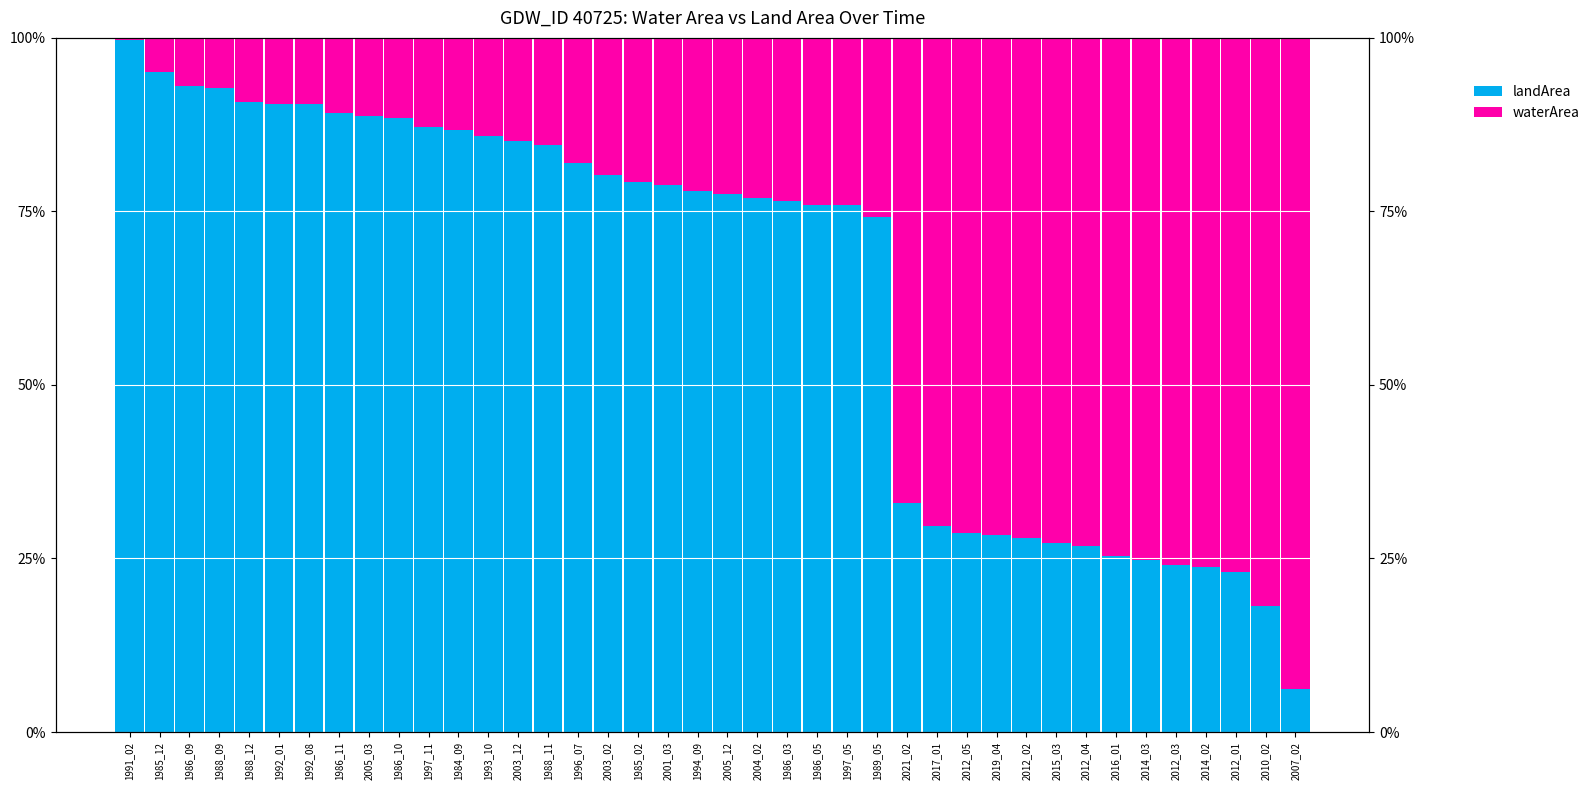

Which label corresponds to the smallest value in the chart?

1991_02